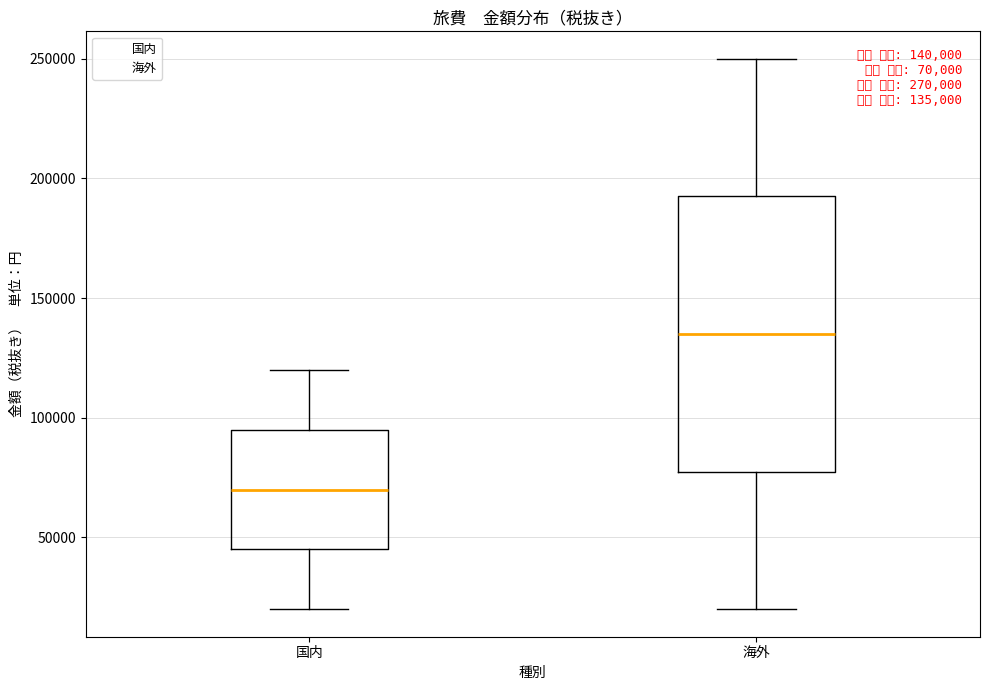

Comparing the boxes themselves (not the whiskers), which one is the tallest?

海外